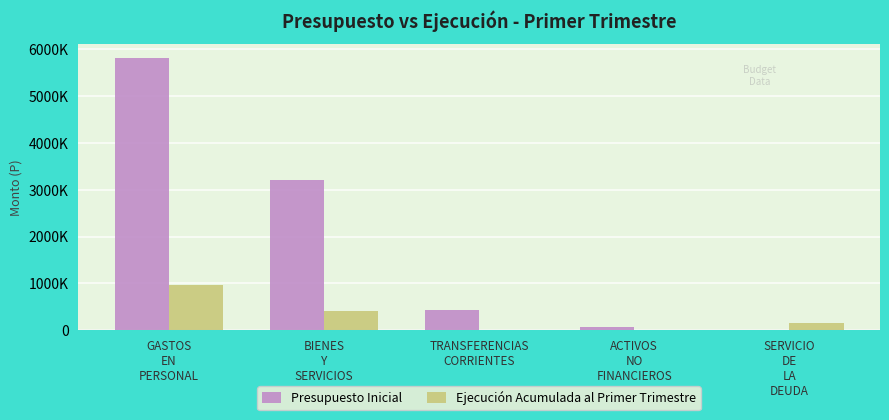

At which label does Ejecución Acumulada al Primer Trimestre first exceed 147128?

GASTOS
EN
PERSONAL